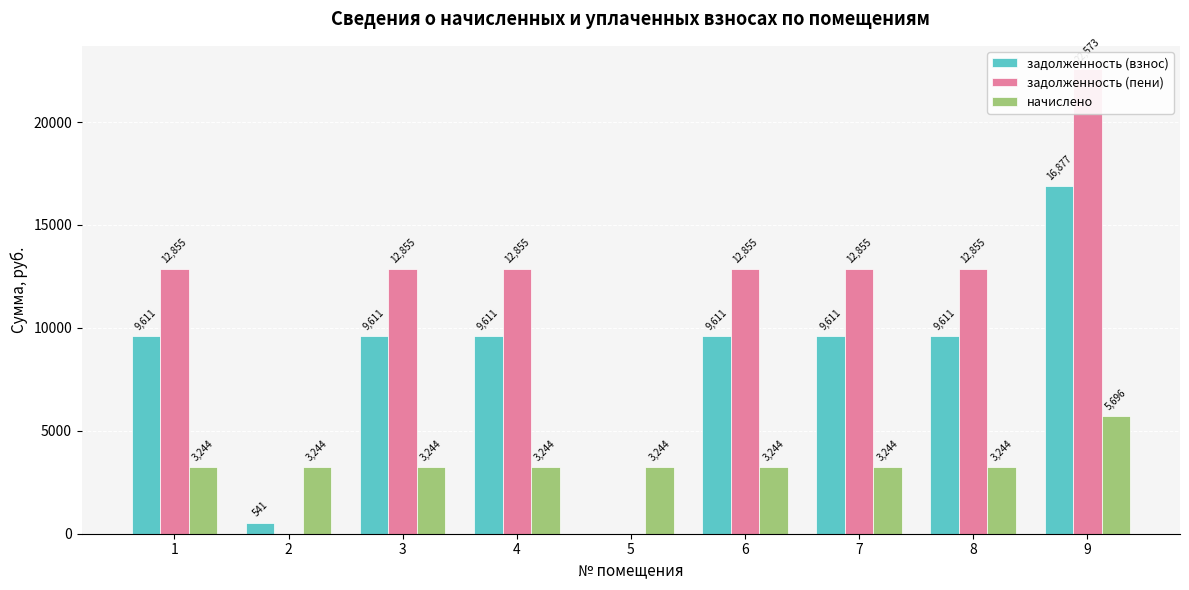

Reading left to right, what are all the values shown in this chart?

задолженность (взнос): 1=9611.4	2=540.6	3=9611.4	4=9611.4	5=0.0	6=9611.4	7=9611.4	8=9611.4	9=16876.8
задолженность (пени): 1=12855.2	2=0.0	3=12855.2	4=12855.2	5=0.0	6=12855.2	7=12855.2	8=12855.2	9=22572.7
начислено: 1=3243.8	2=3243.8	3=3243.8	4=3243.8	5=3243.8	6=3243.8	7=3243.8	8=3243.8	9=5695.9